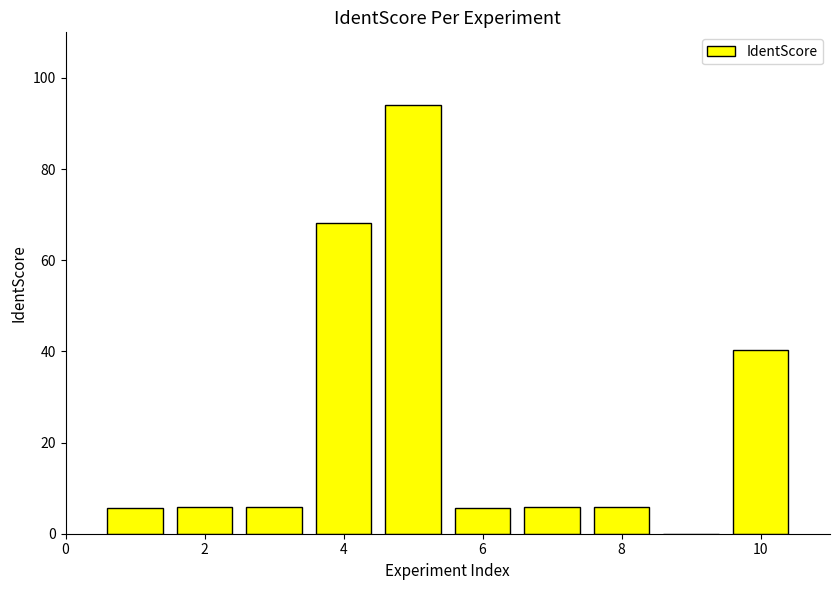

How many values exceed 5?

9